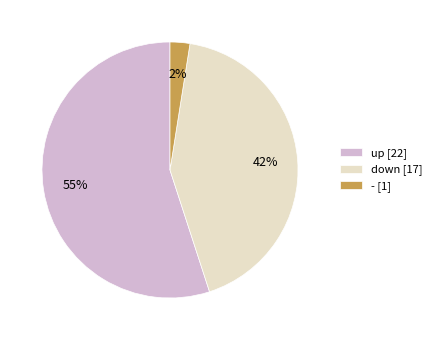

Count the number of slices in the pie.

3